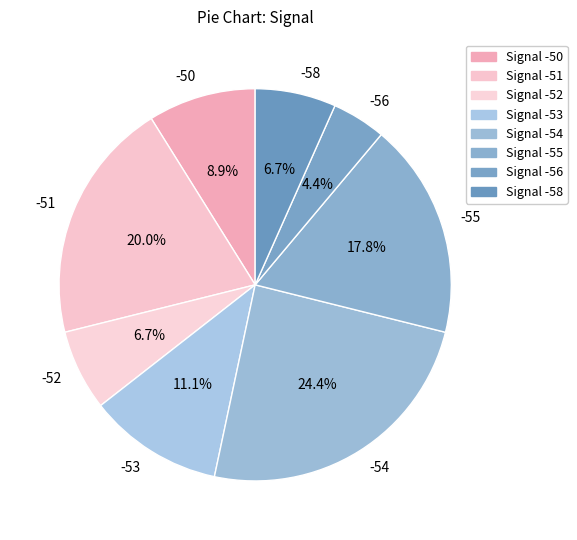

Which has a higher value, -50 or -53?

-53